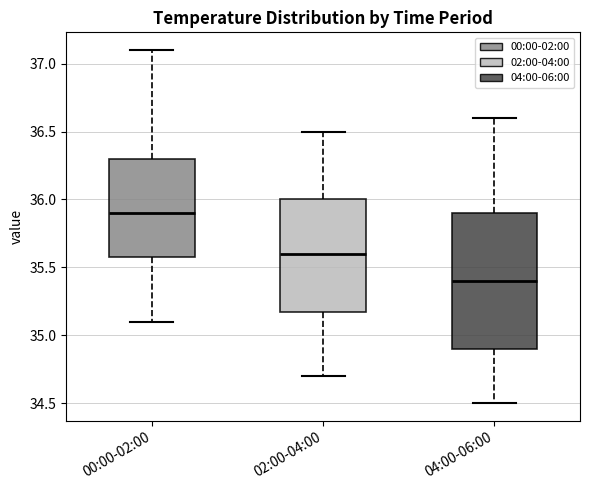

Comparing the boxes themselves (not the whiskers), which one is the tallest?

04:00-06:00